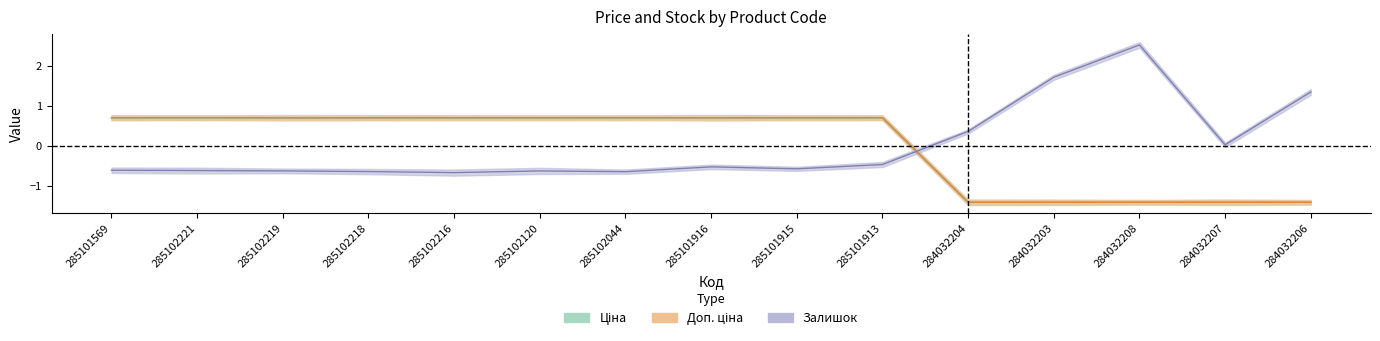

Which series has the largest range (max minus min)?

Залишок